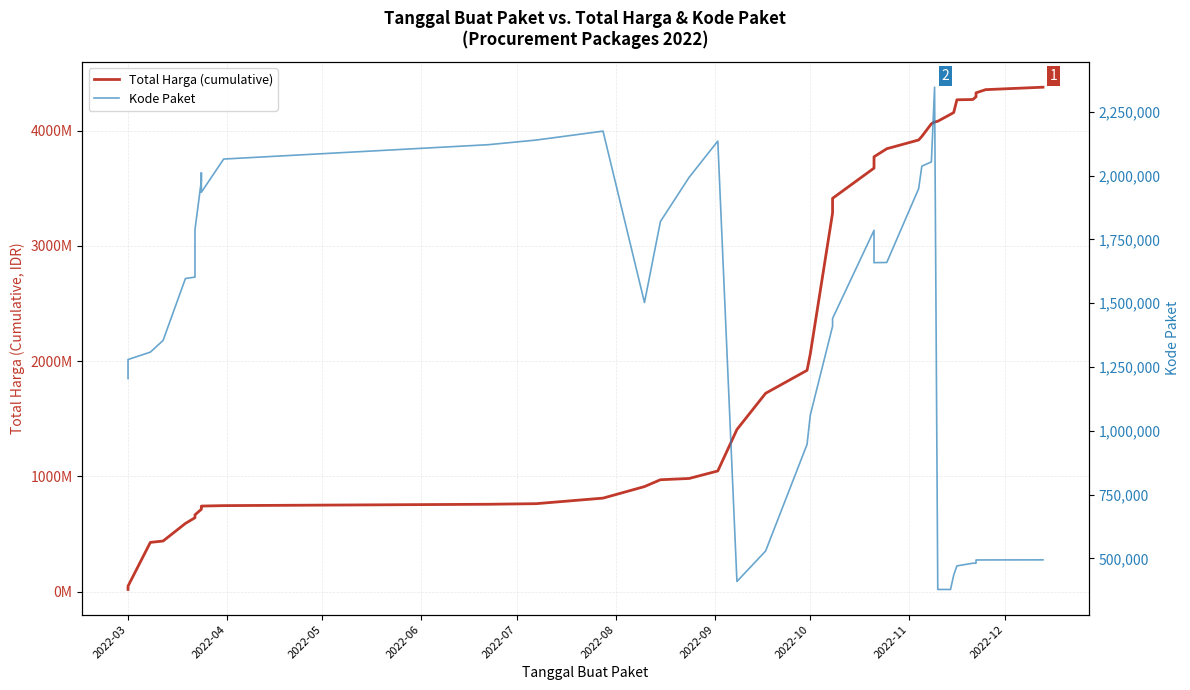

What is the difference between the maximum and minimum values in the Total Harga (cumulative) series?

4355645175